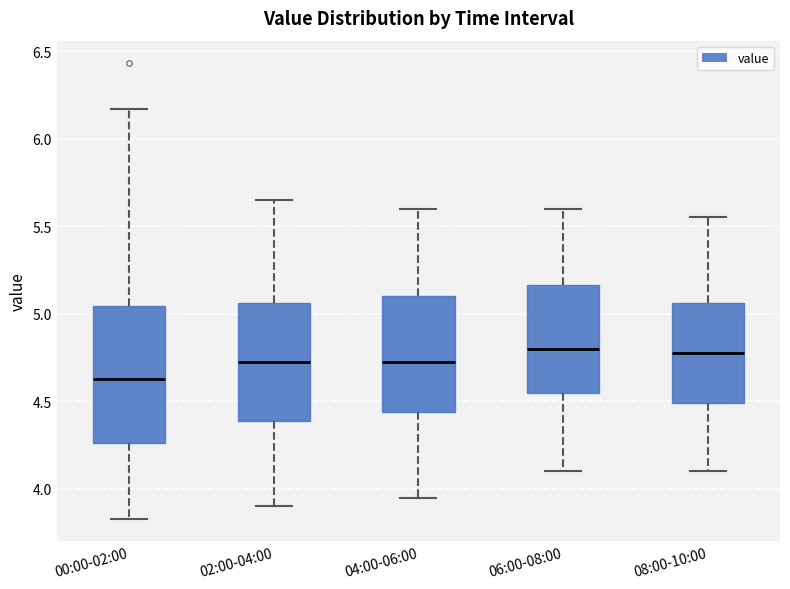

Where does the upper whisker of the box for 02:00-04:00 end on the y-axis? The values are not printed on the chart, so give them approximately, as read against the axis.

5.65